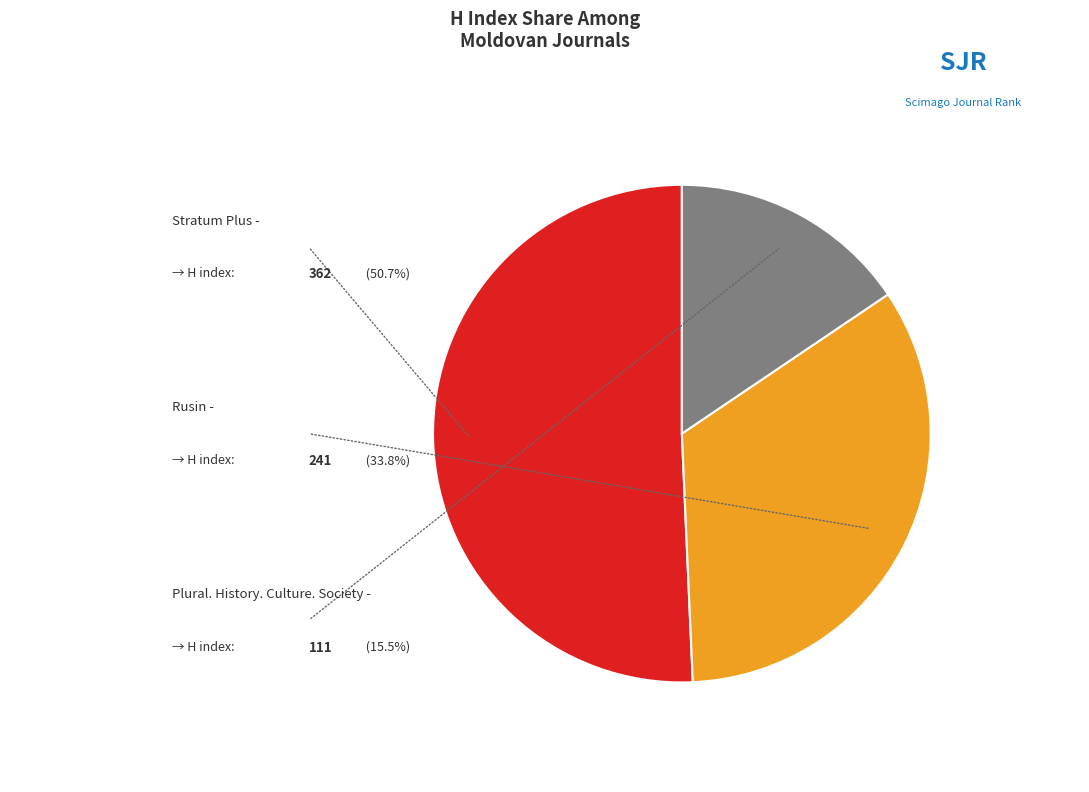

Count the number of slices in the pie.

3